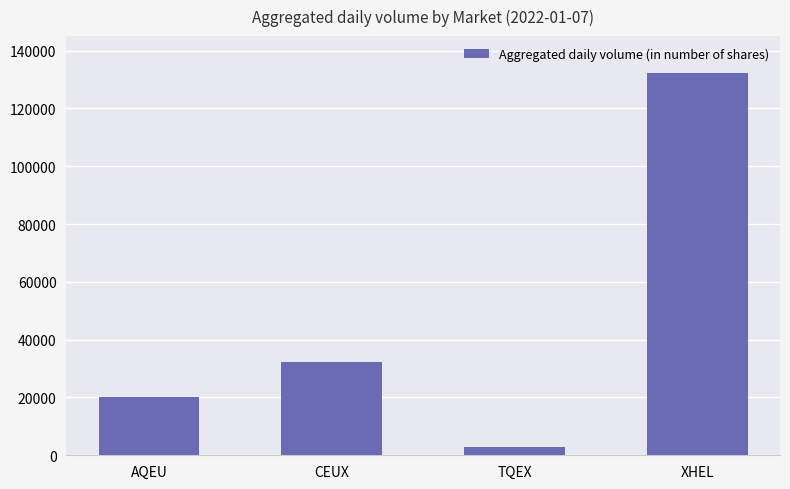

Reading right to left, list all the values displayed in this chart.

132170	2986	32343	20261